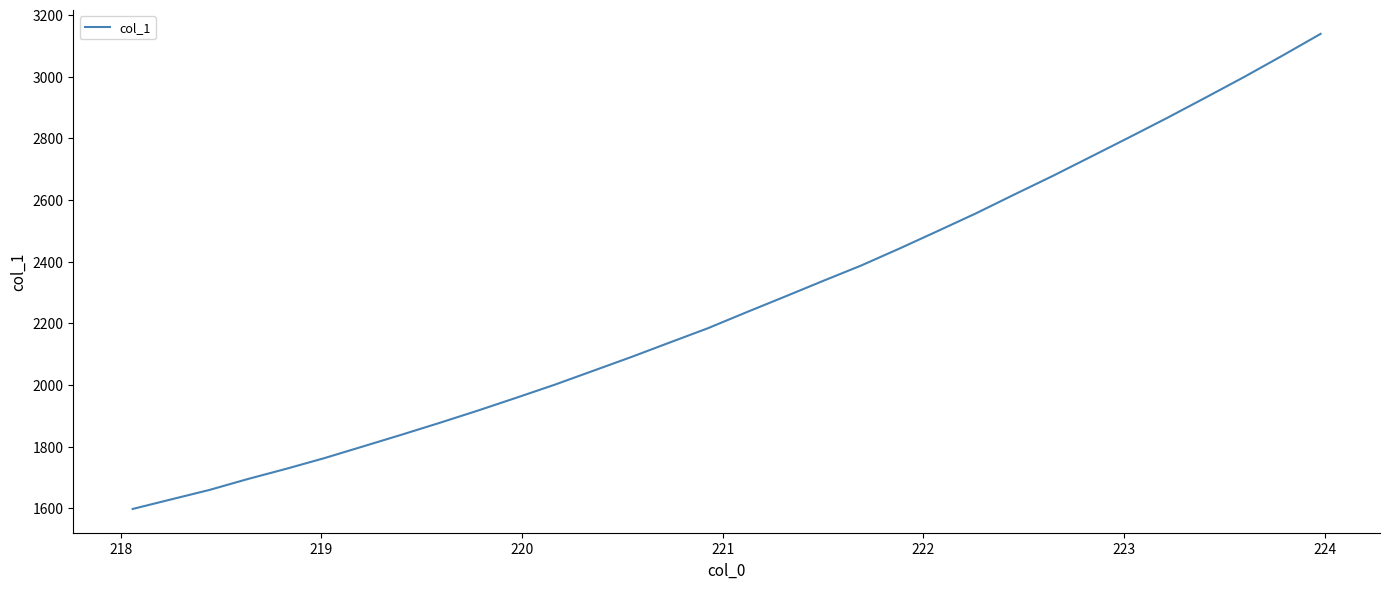

How many values are below 2235?

16